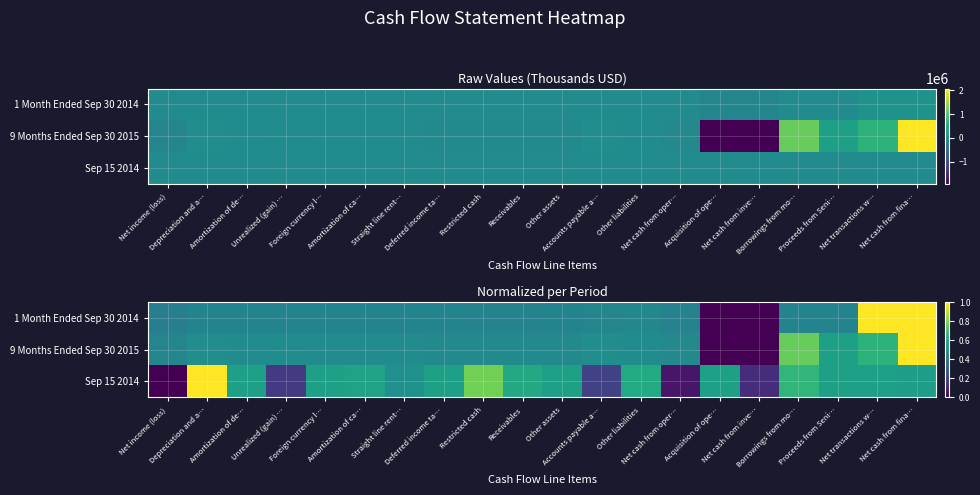

At which category does the chart reach its peak across all series?

Net transactions w…